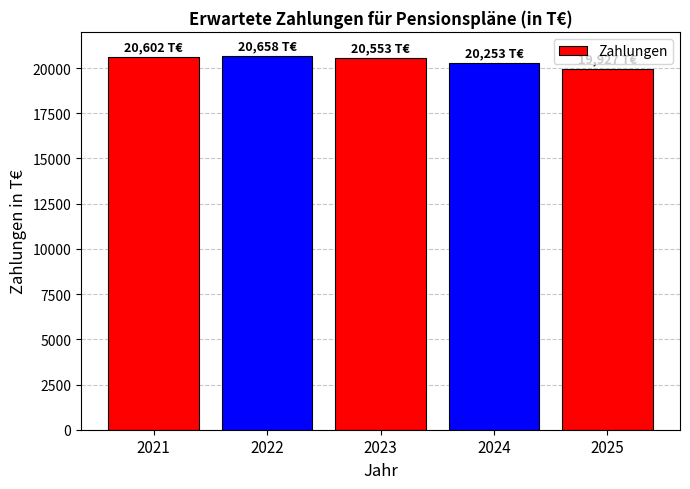

Is it true that the value at 2025 is 19927?

True